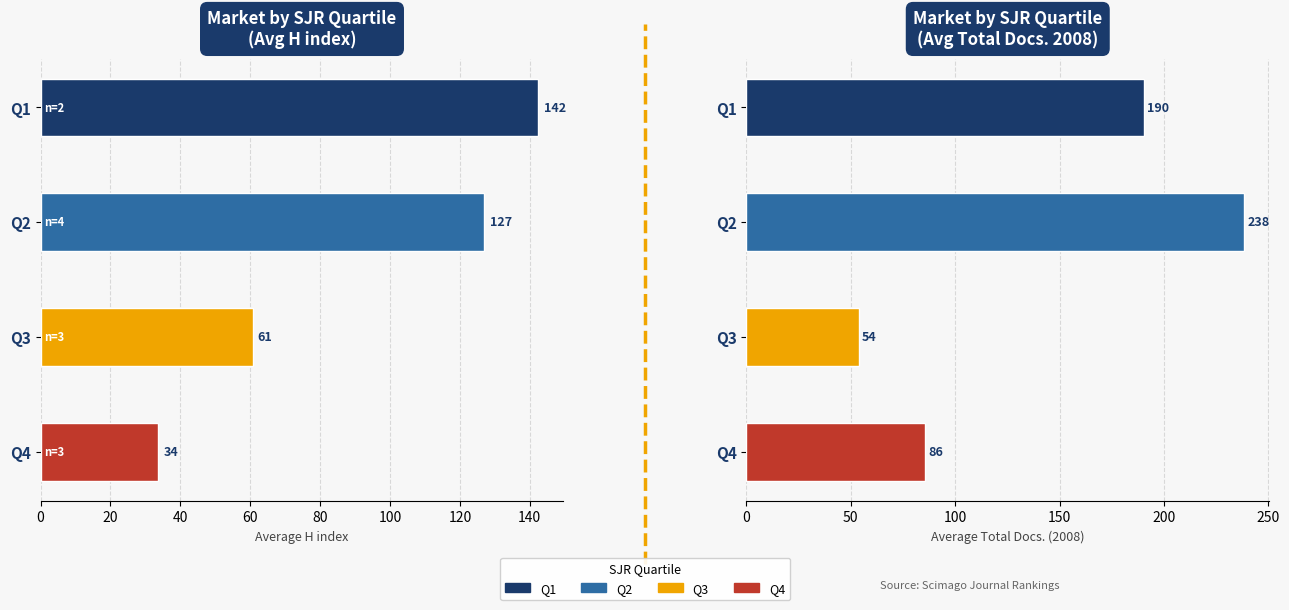

How many data points in H index (avg) are less than 127?

2